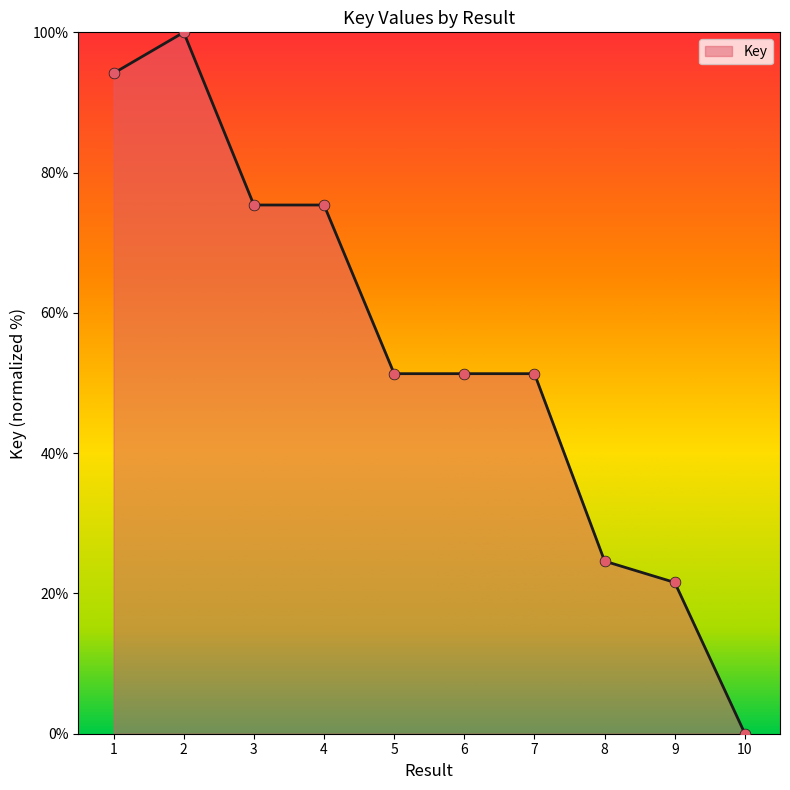

Between 5 and 10, which is larger?

5